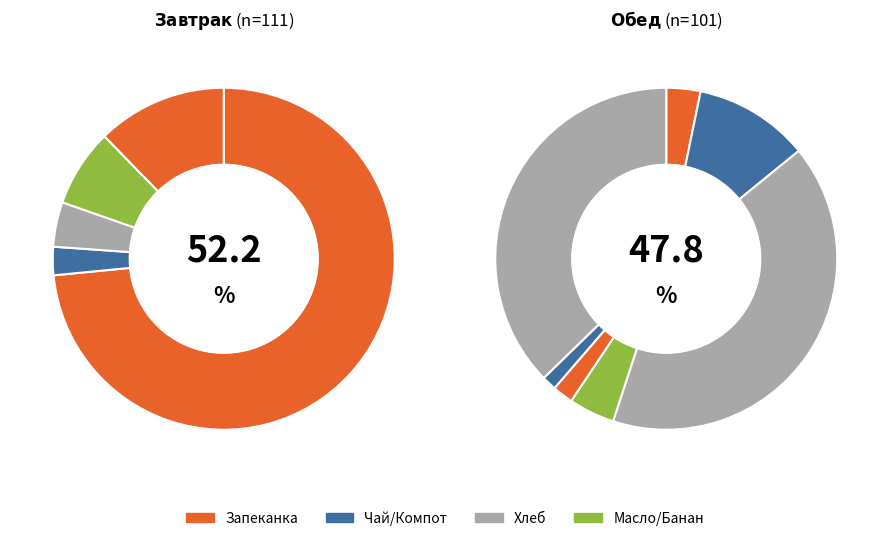

Is there a majority slice in this chart?

No